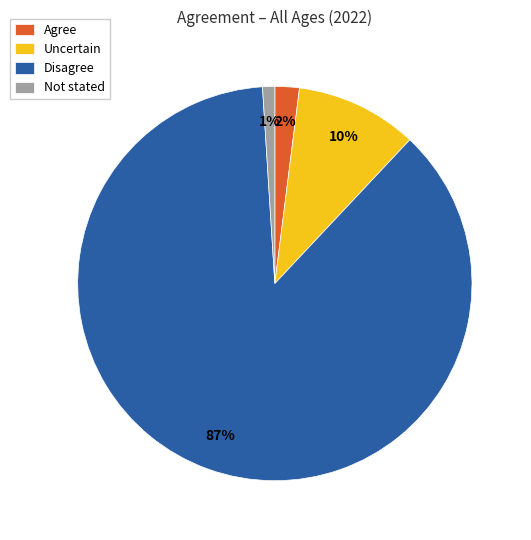

Is there any slice that represents more than half of the pie?

Yes